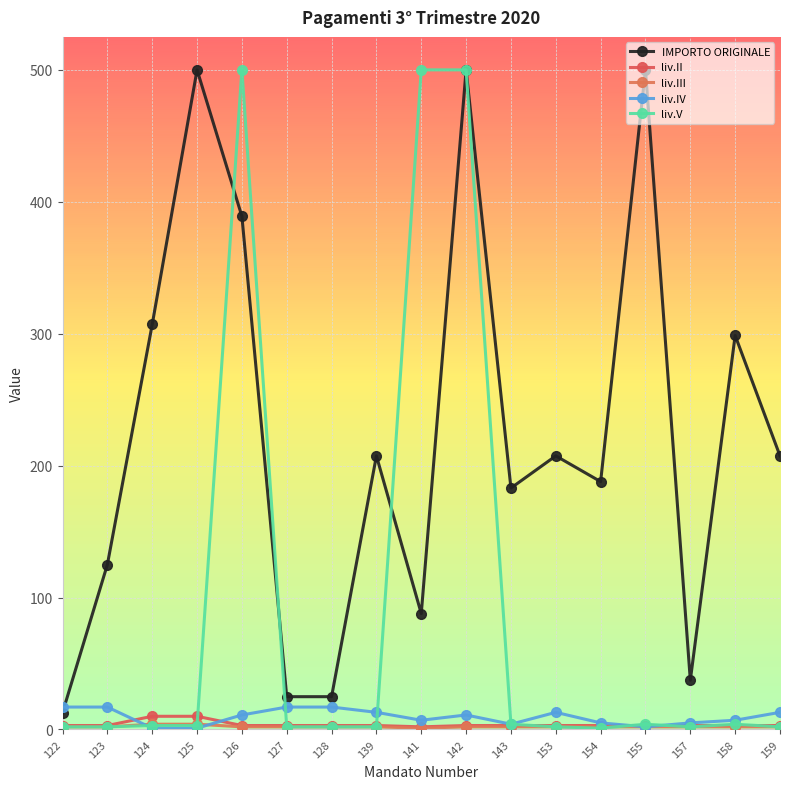

True or false: liv.II has a value of 1.2 at 122.

False